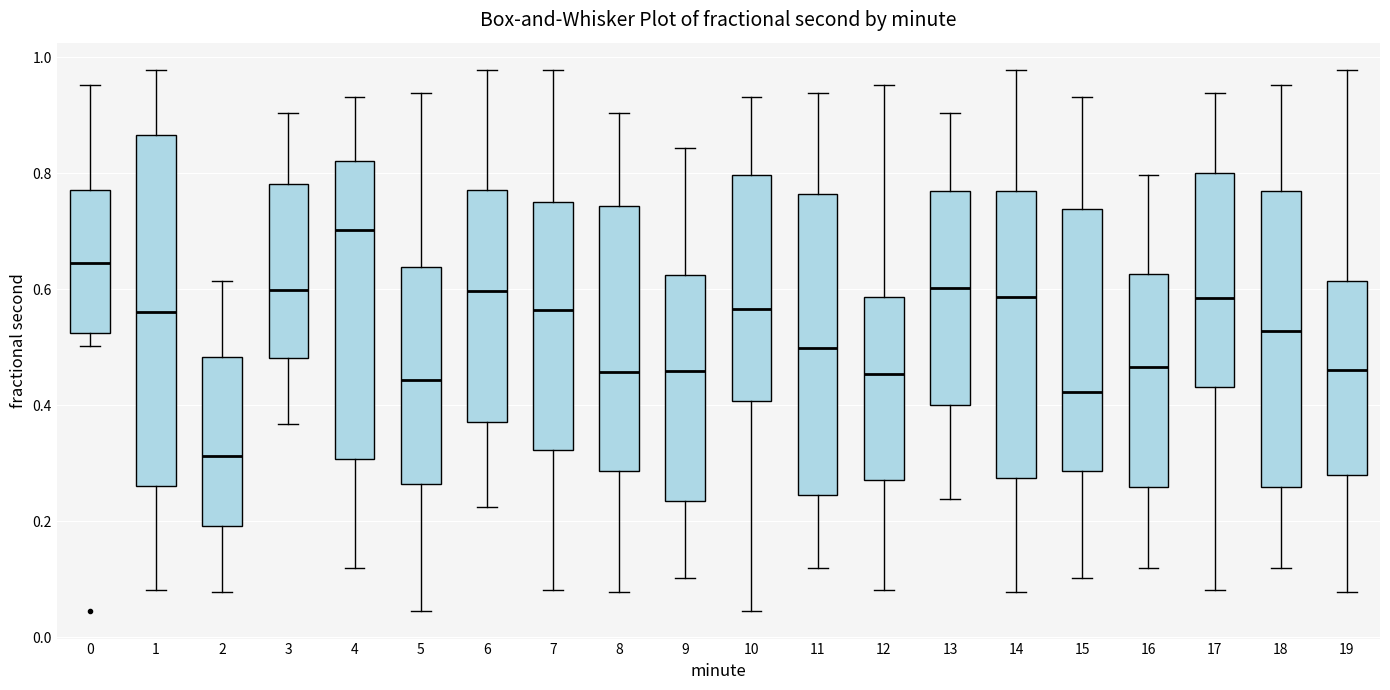

Where does the upper whisker of the box at x = 15 end on the y-axis? The values are not printed on the chart, so give them approximately, as read against the axis.

0.94